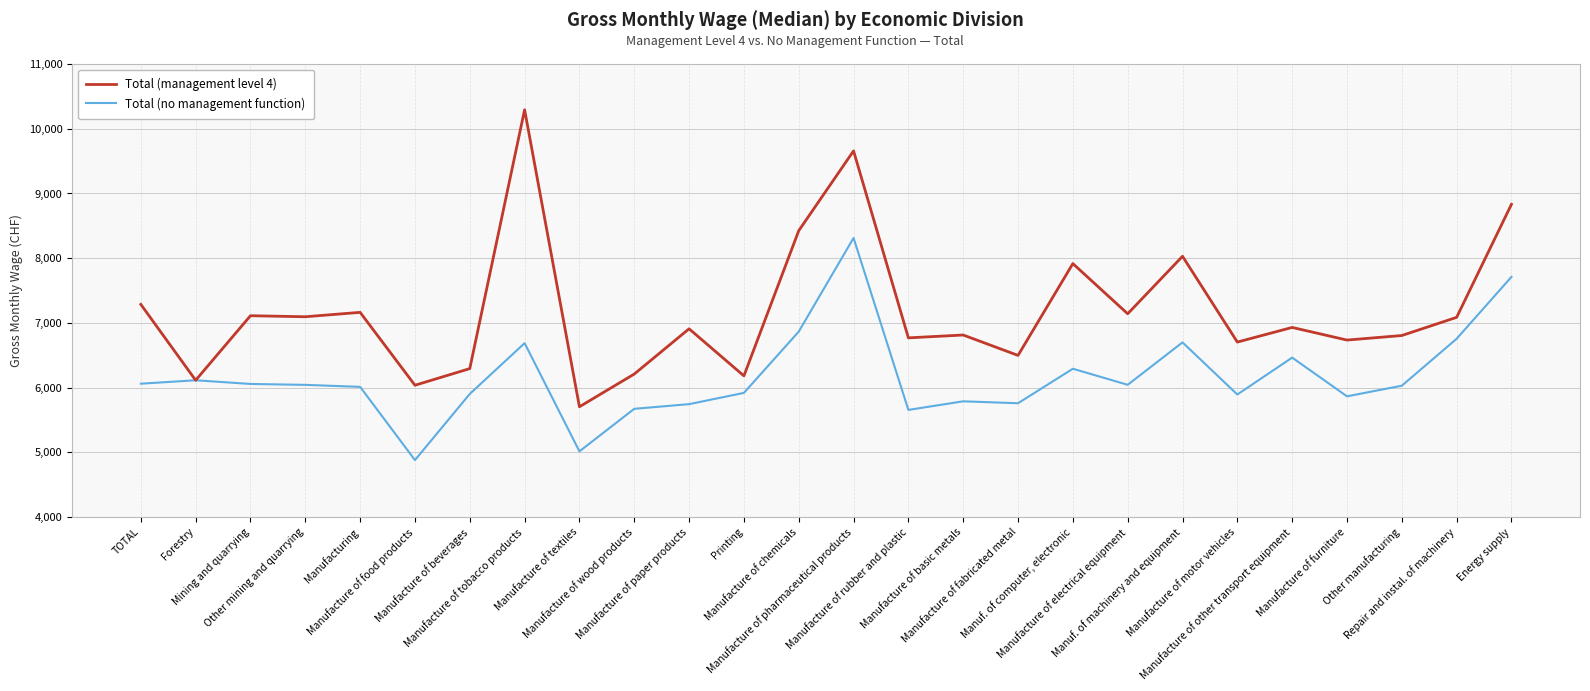

Which series has the widest spread of values?

Total (management level 4)